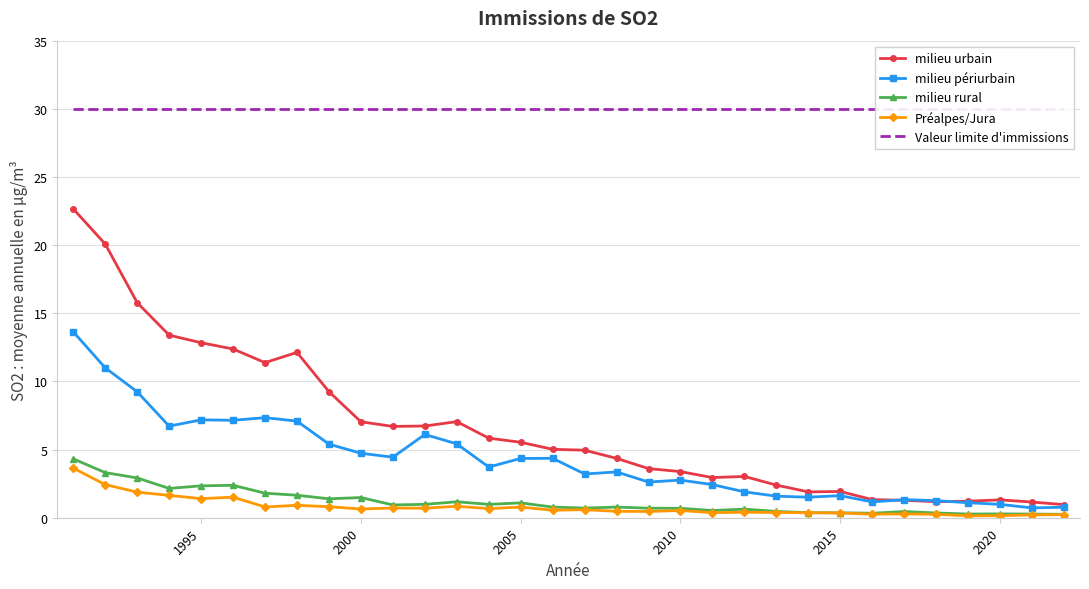

At how many categories does at least one series exceed 23?

32